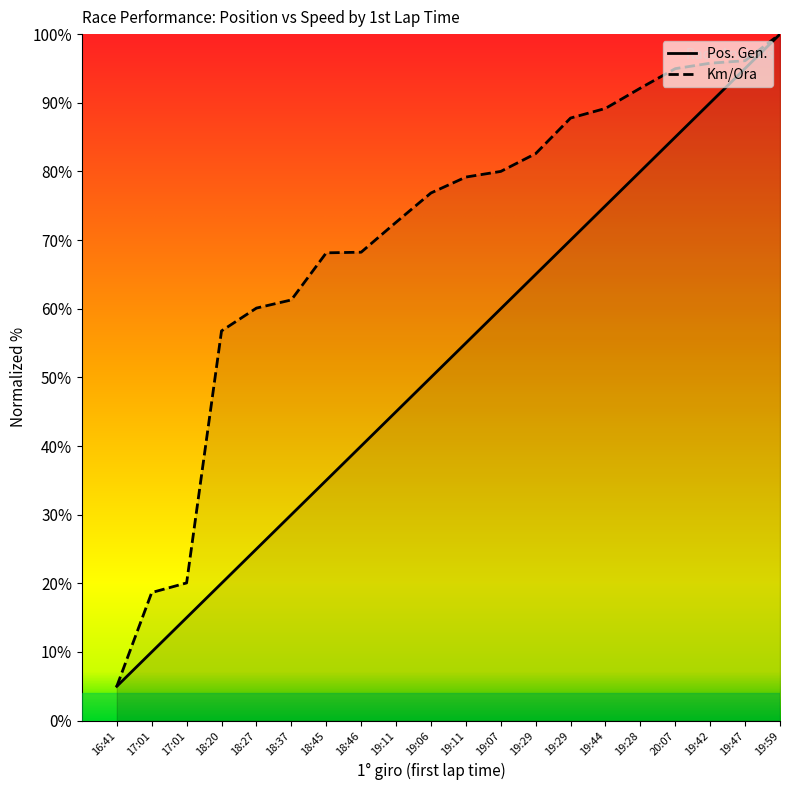

What is the total value across all series at 16:41?

10.0